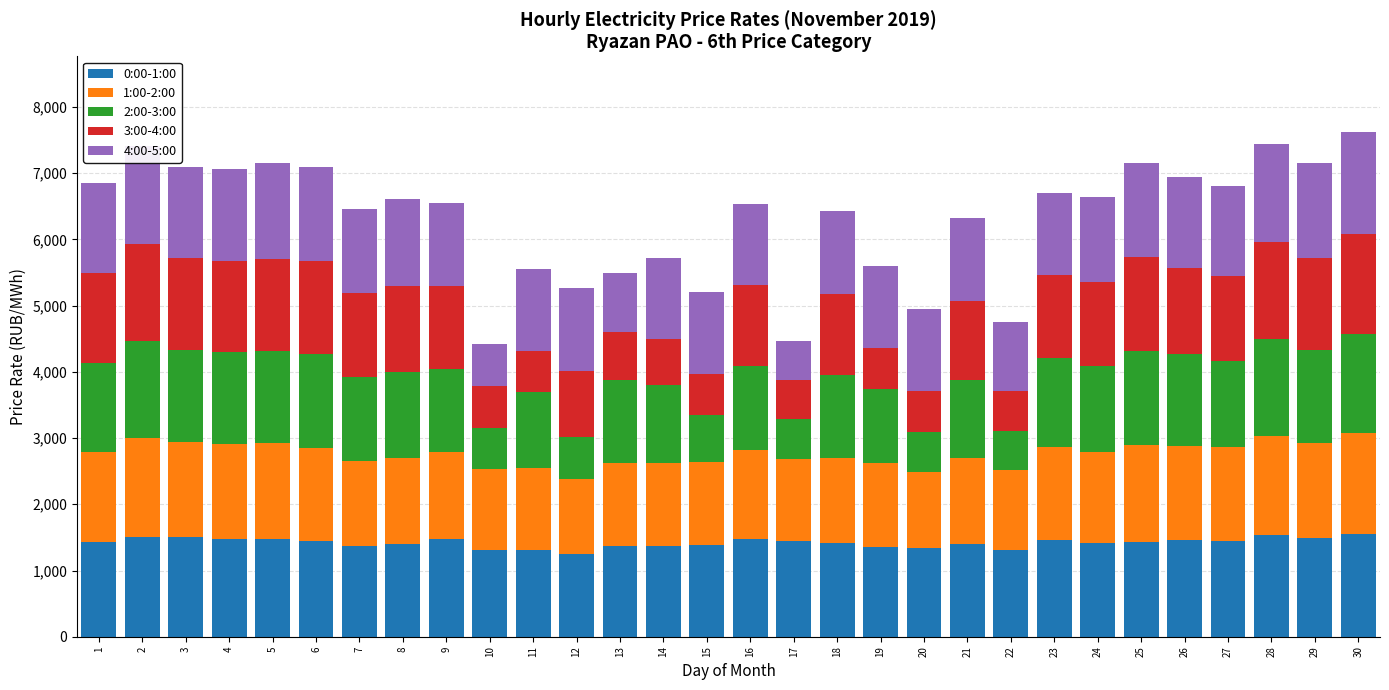

Are the bars horizontal?

No